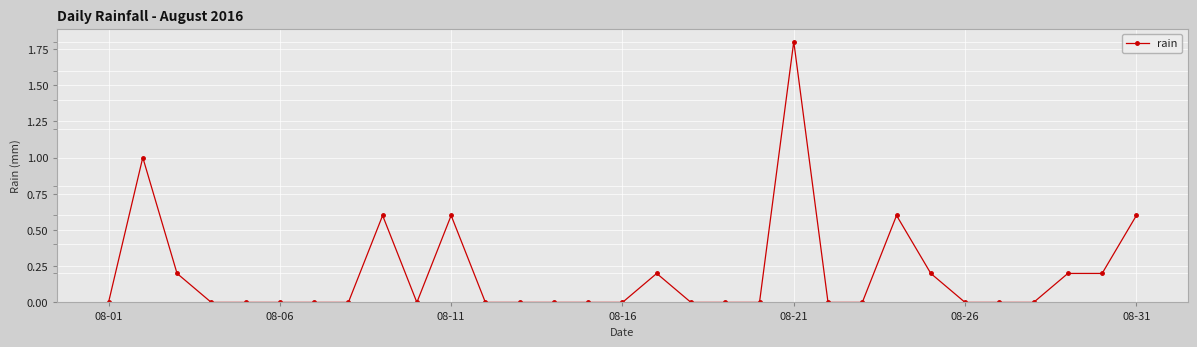

What is the maximum value shown in the chart?

1.8